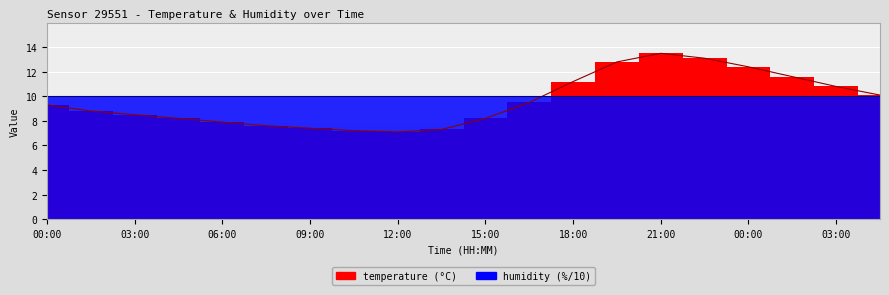

Approximately how many times larger is the value at 12:00 compared to 10:30?

1.0